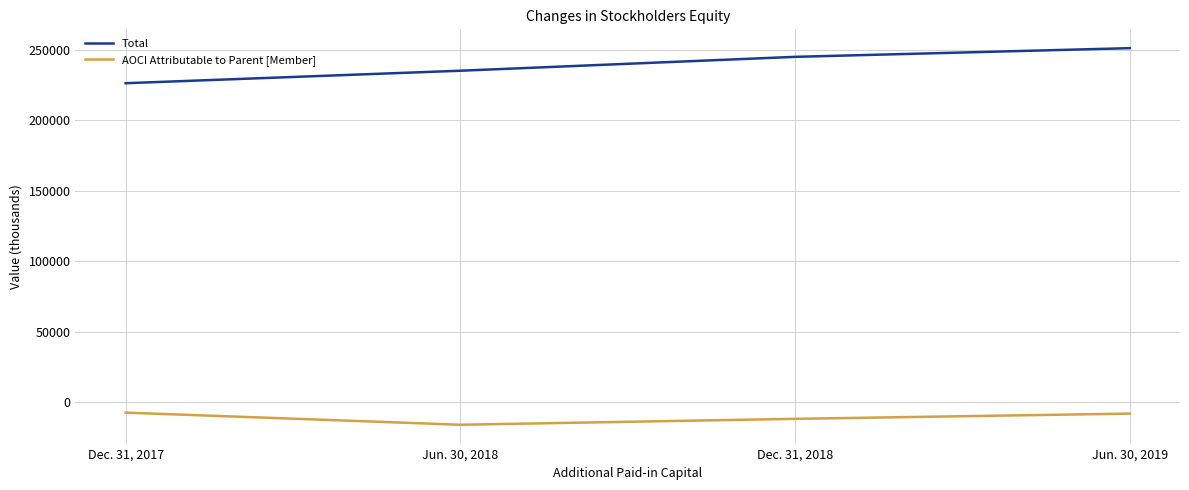

At how many categories does at least one series exceed 129606?

4